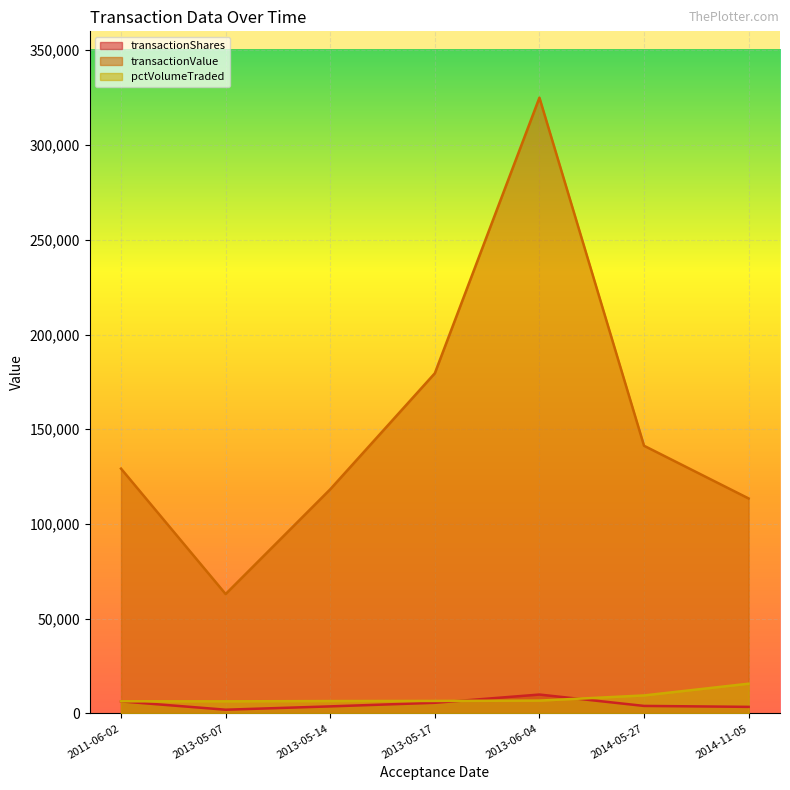

Where does the transactionValue series first go above 129229?

2013-05-17